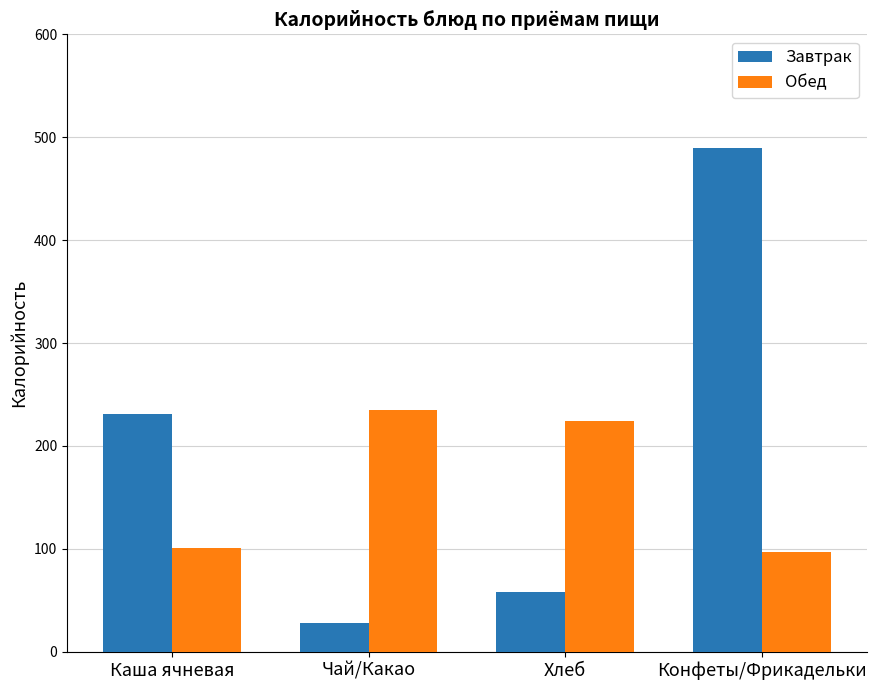

What is the approximate value of Завтрак at Каша ячневая?

230.7